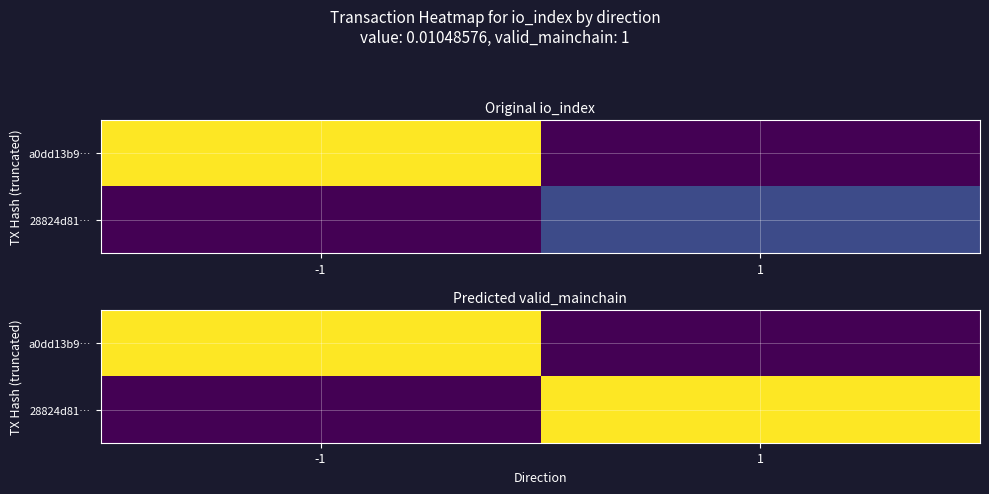

How many positive values does the 28824d81… series have?

1